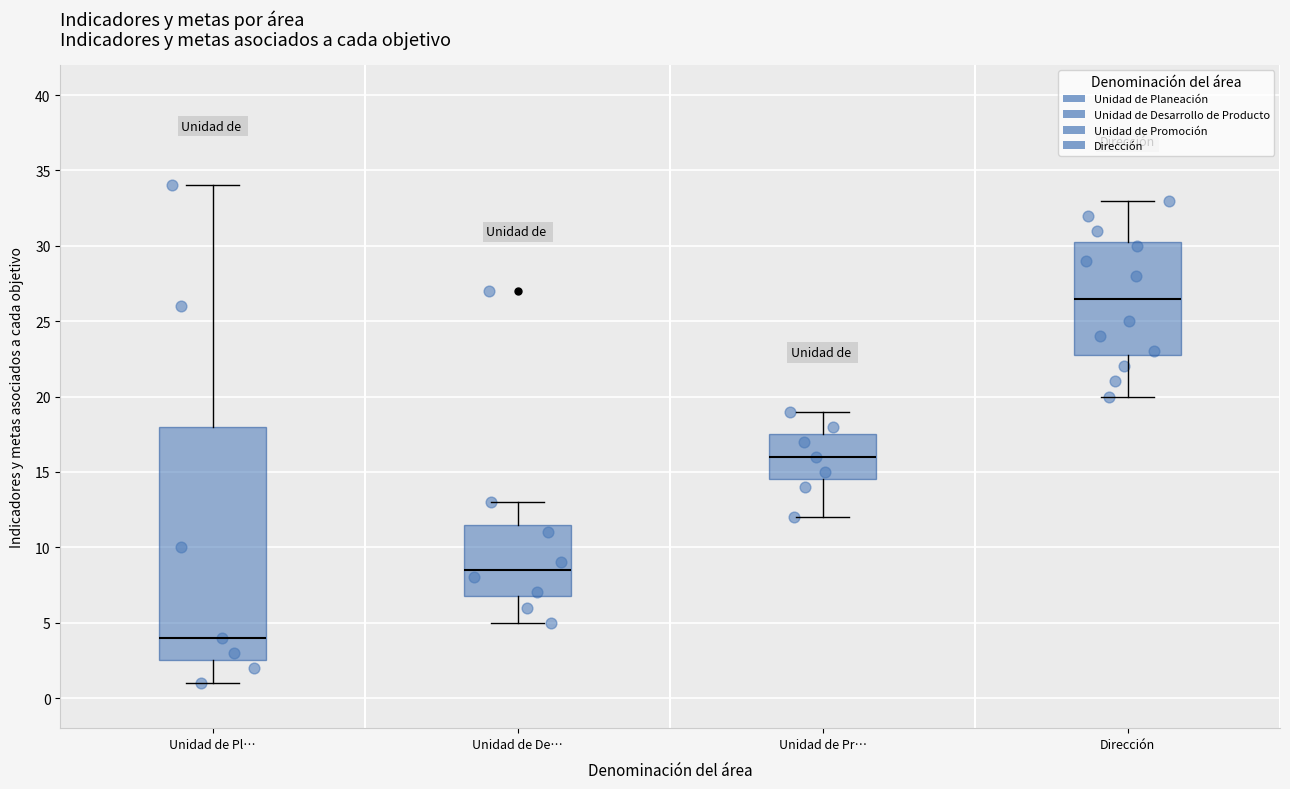

Reading left to right, read every box against the y-axis: the position of its median line, the range the box covers, and the ends of its whiskers. The values are not printed on the chart, so give them approximately, as read against the axis.

Unidad de Pl…: median 4.0, box 2.5 to 18.0, whiskers 1.0 to 34.0
Unidad de De…: median 8.5, box 7.0 to 11.5, whiskers 5.0 to 13.0
Unidad de Pr…: median 16.0, box 14.5 to 17.5, whiskers 12.0 to 19.0
Dirección: median 26.5, box 23.0 to 30.5, whiskers 20.0 to 33.0